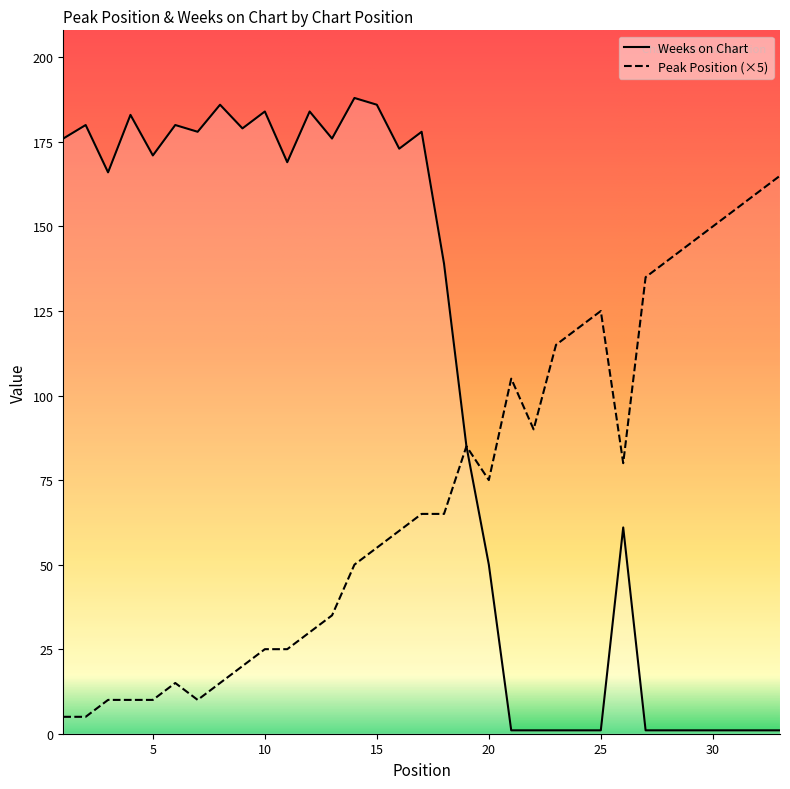

Rank the categories by Peak Position value from lowest to highest.

1, 2, 3, 4, 5, 7, 6, 8, 9, 10, 11, 12, 13, 14, 15, 16, 17, 18, 20, 26, 19, 22, 21, 23, 24, 25, 27, 28, 29, 30, 31, 32, 33